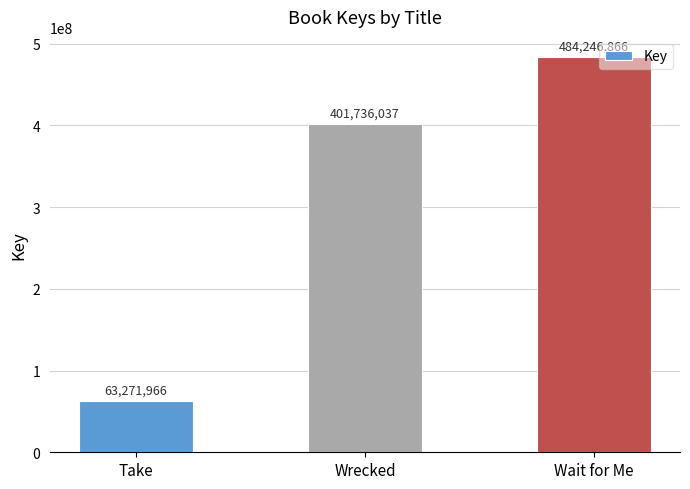

True or false: the data shows 63271966 at Take.

True